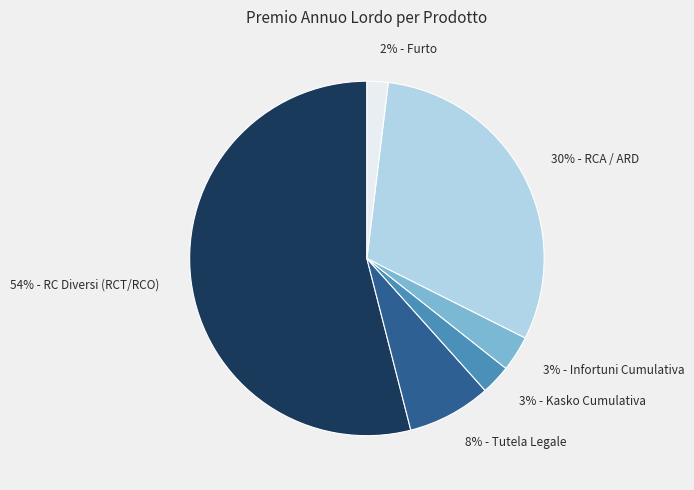

To the nearest percent, what is the average slice percentage?

17%